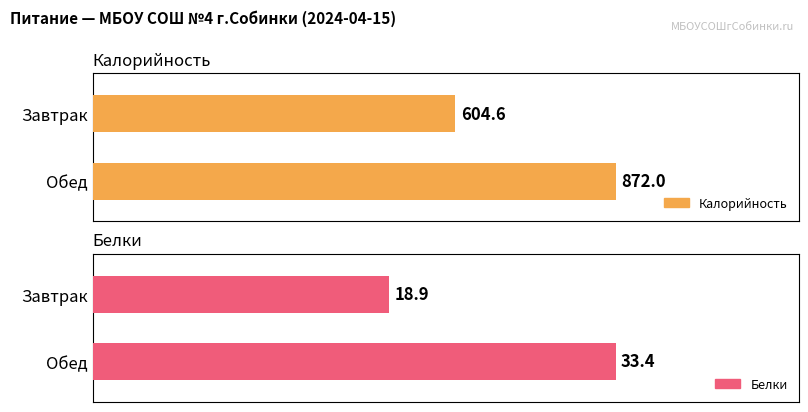

At Завтрак, list the series in order from smallest to largest.

Белки, Калорийность